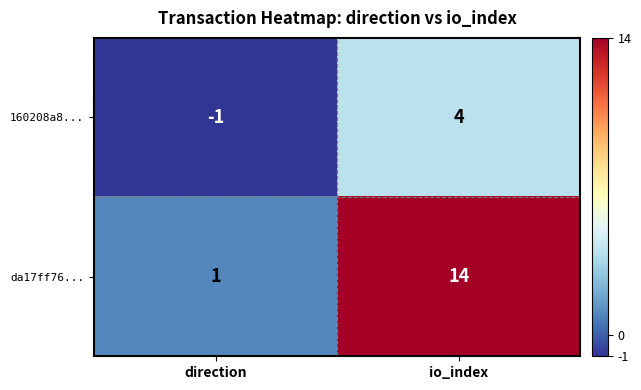

At which category is the sum across all series the highest?

io_index